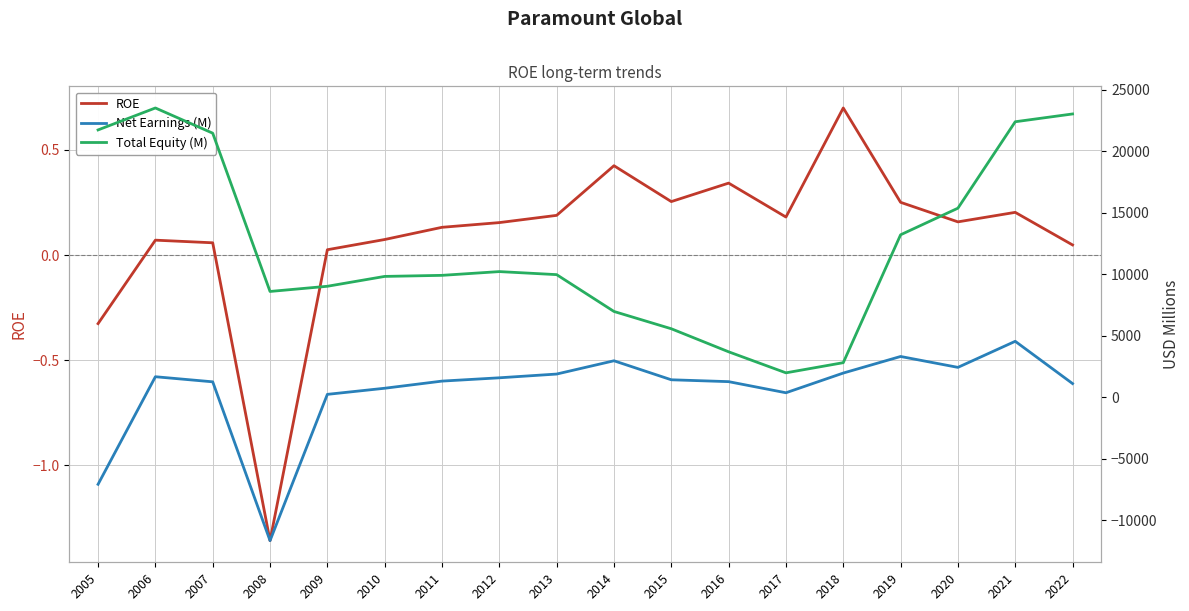

What is the sum of all Total Equity (M) values?

219276.0